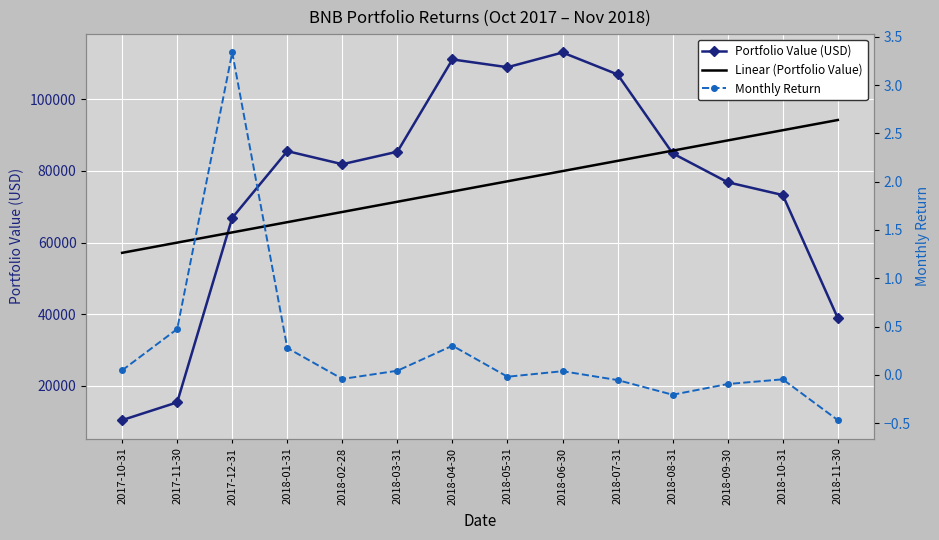

Where is Linear (Portfolio Value) nearest to the value 75664?

2018-04-30